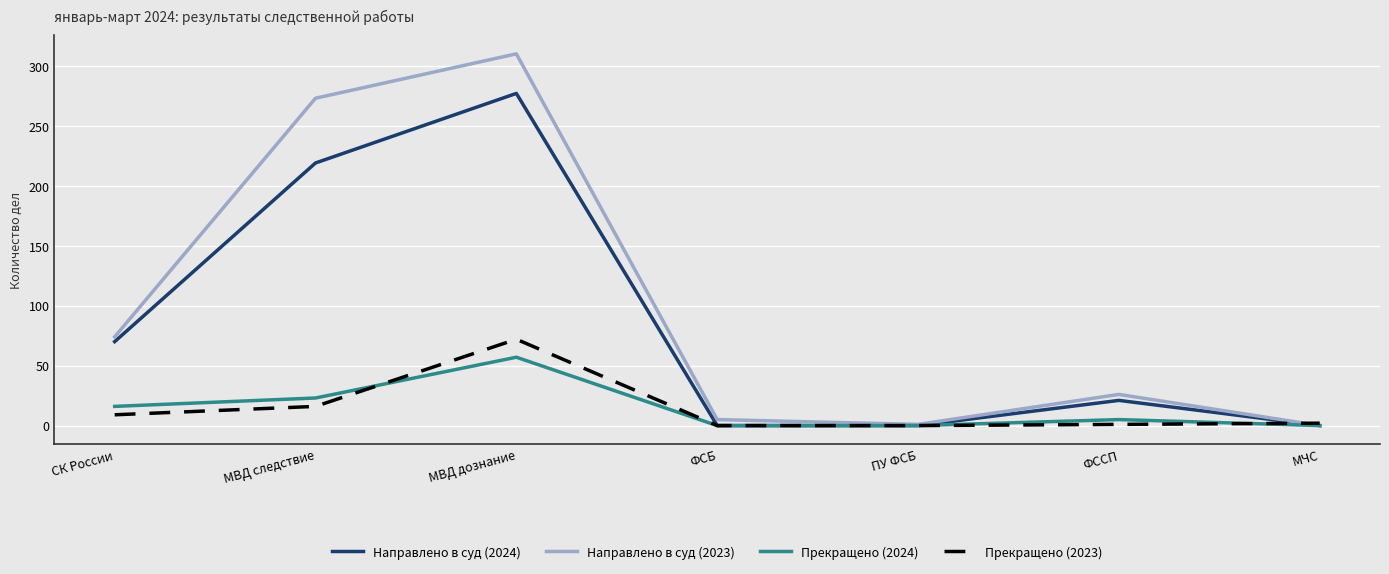

The Прекращено (2023) series shows 9 at СК России. True or false?

True